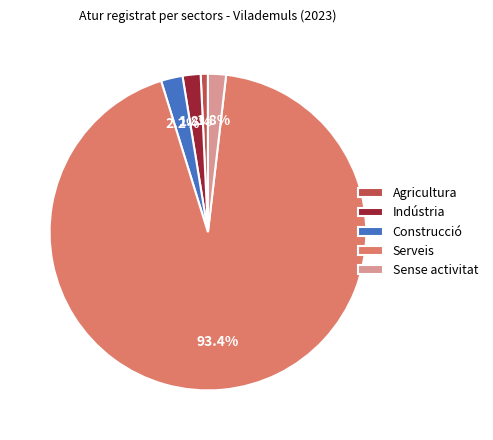

Combined, do Serveis and Sense activitat account for over 50%?

Yes